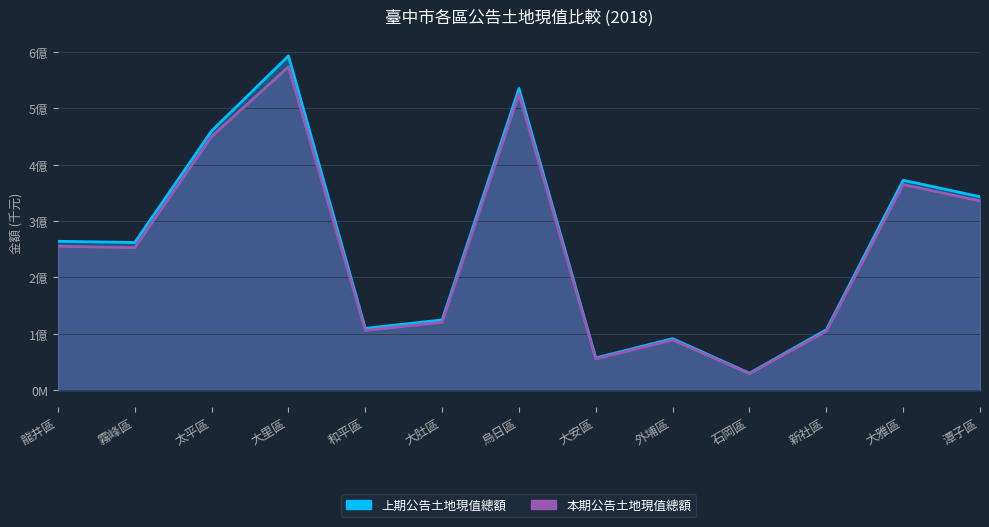

What is the sum of all 上期公告土地現值總額 values?

3351921154